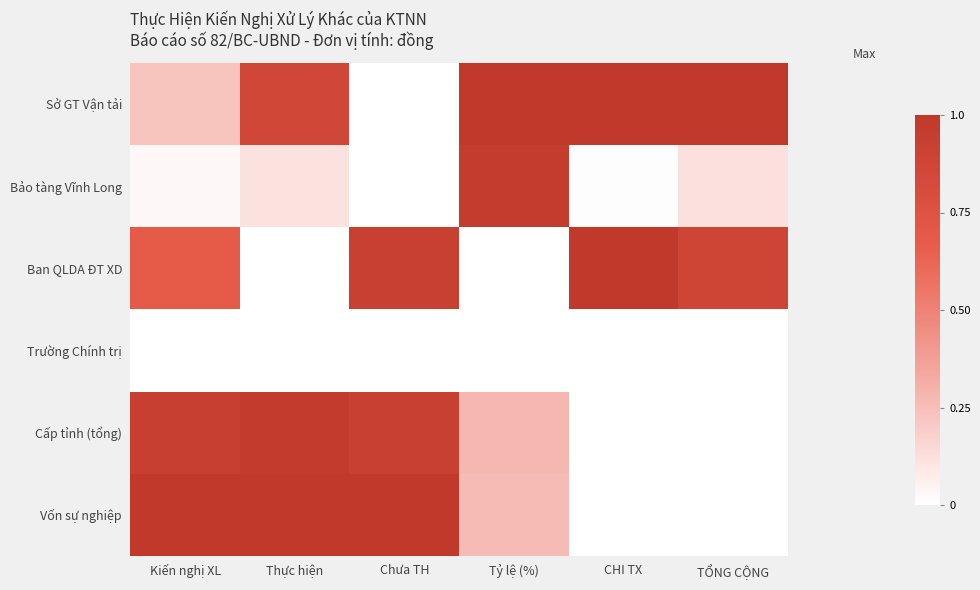

At which category is the sum across all series the highest?

Thực hiện